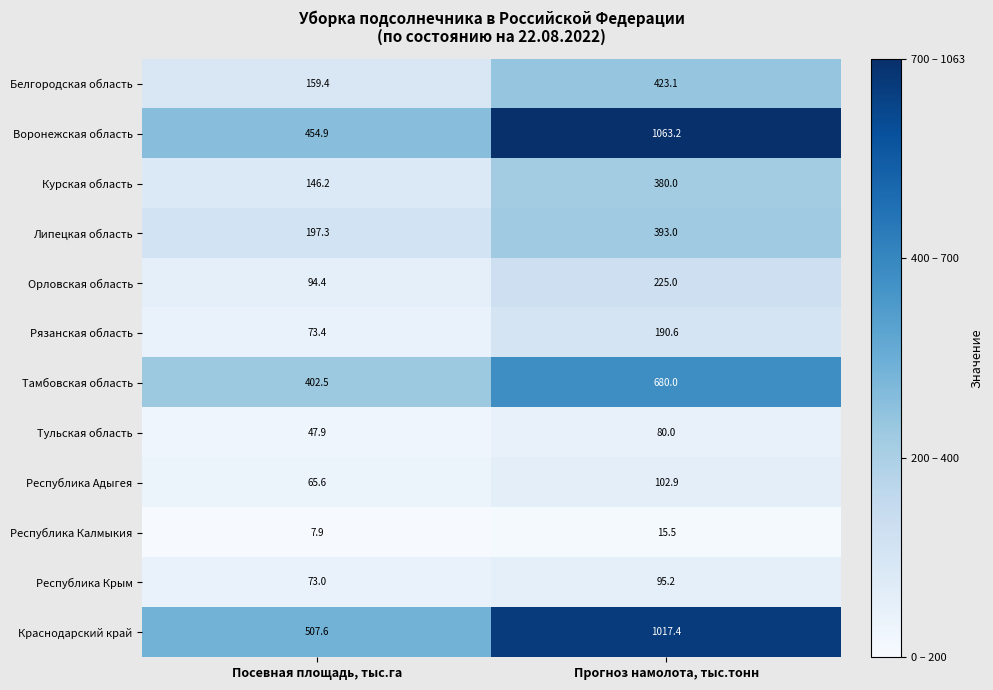

At which category is the sum across all series the highest?

Прогноз намолота, тыс.тонн